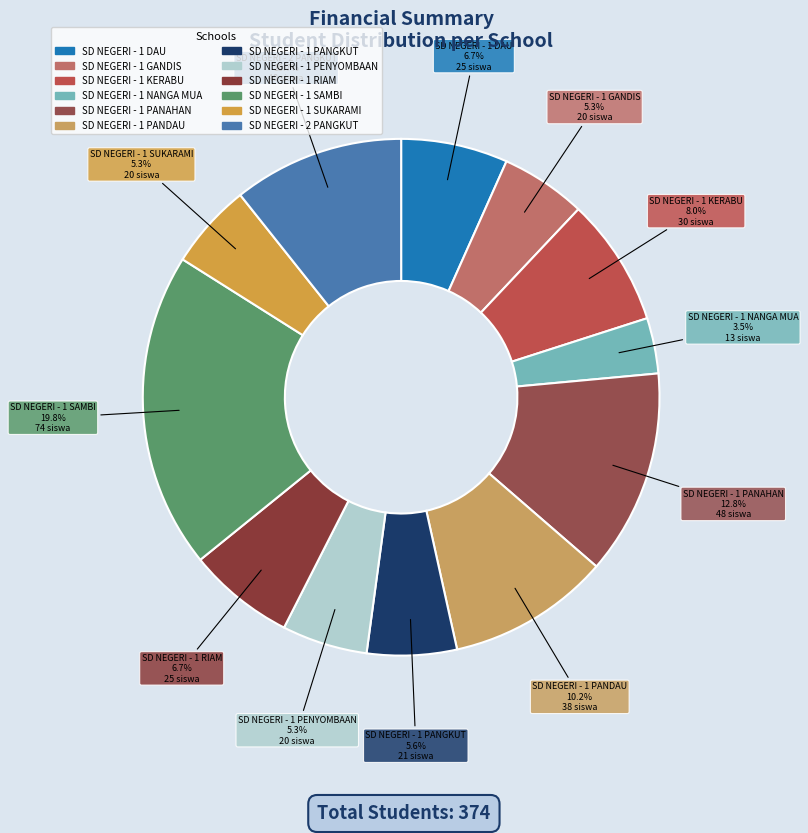

Between SD NEGERI - 1 KERABU and SD NEGERI - 1 RIAM, which is larger?

SD NEGERI - 1 KERABU